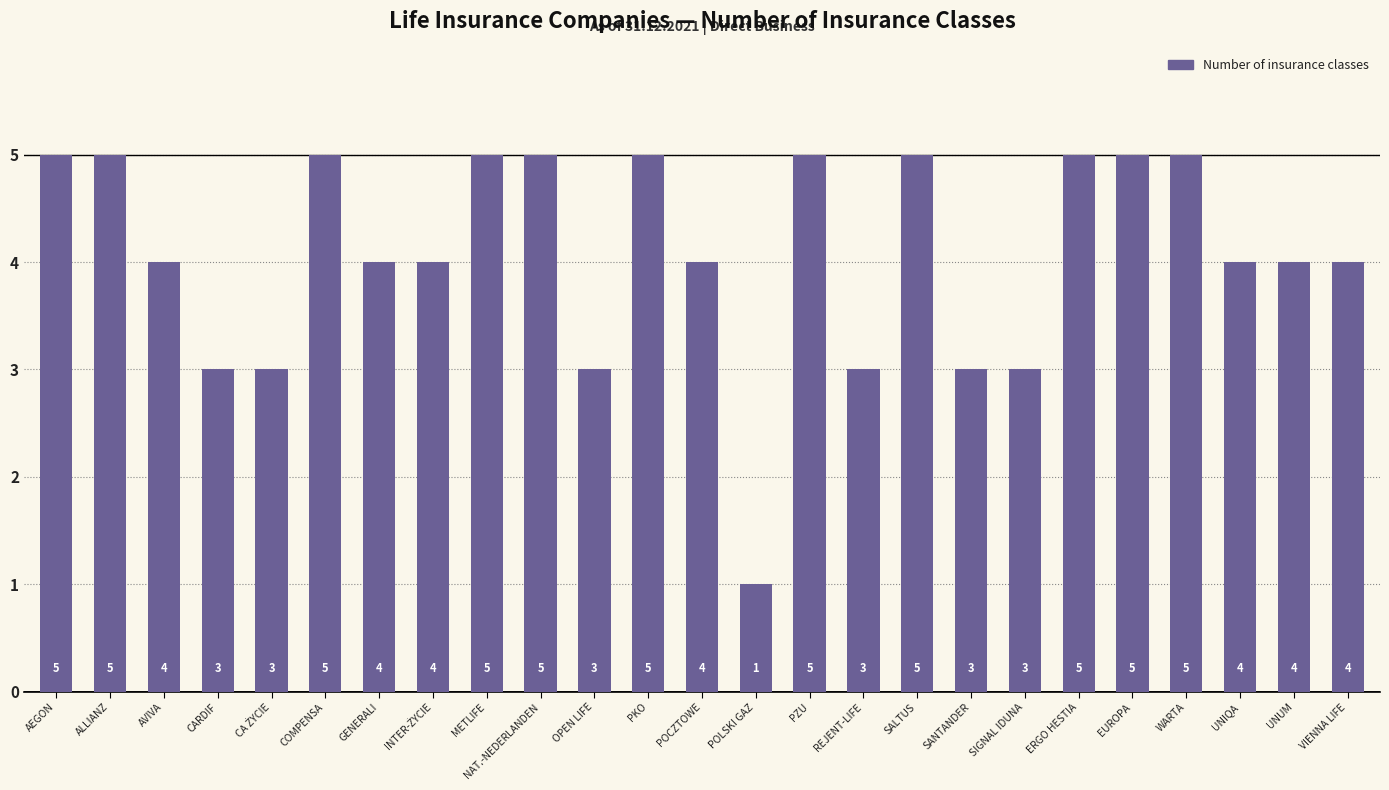

How many values are below 4?

7